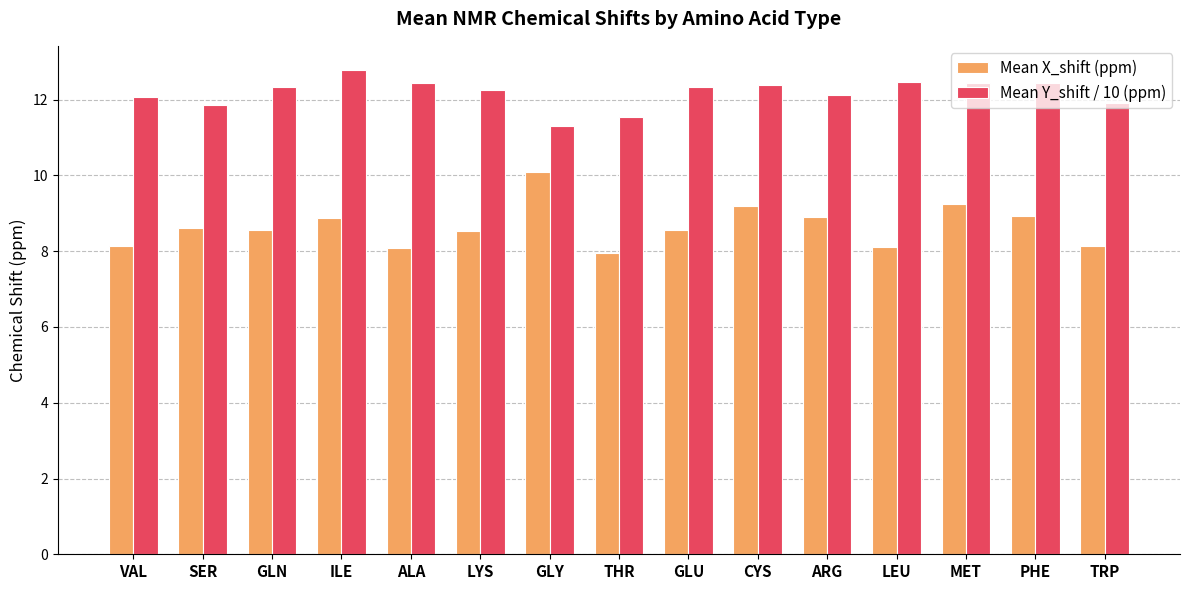

List the series in order of their overall mean, highest first.

Mean Y_shift / 10 (ppm), Mean X_shift (ppm)